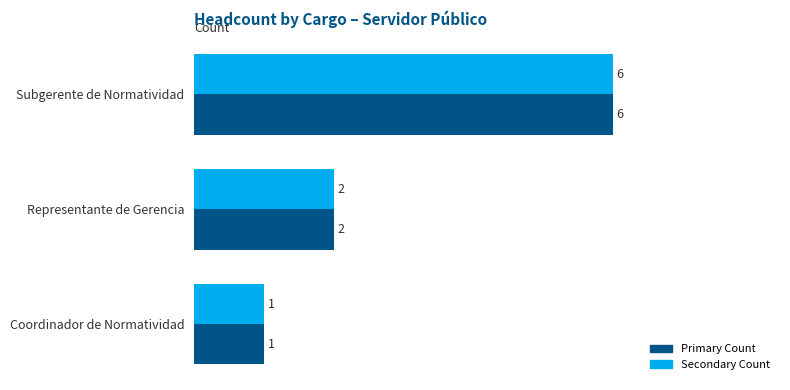

List the labels in order of Secondary Count value, largest first.

Subgerente de Normatividad, Representante de Gerencia, Coordinador de Normatividad